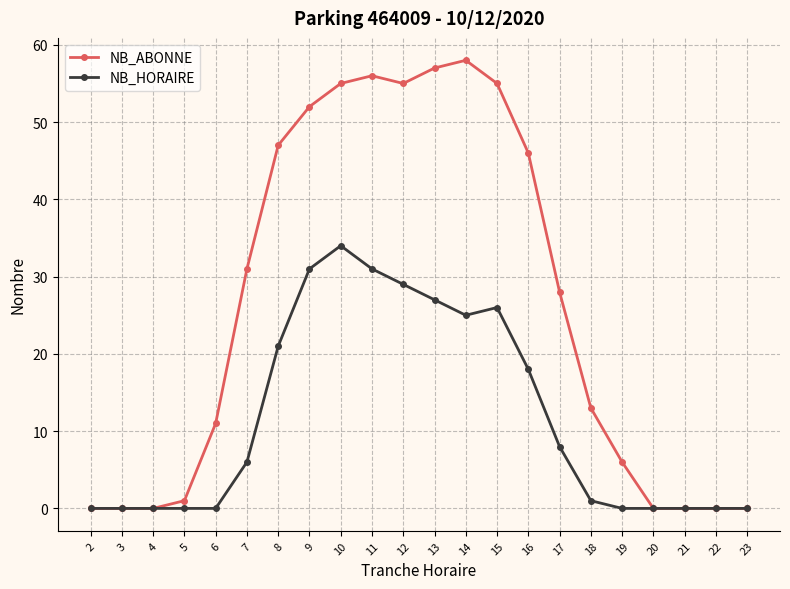

Reading left to right, what are all the values shown in this chart?

NB_ABONNE: 0	0	0	1	11	31	47	52	55	56	55	57	58	55	46	28	13	6	0	0	0	0
NB_HORAIRE: 0	0	0	0	0	6	21	31	34	31	29	27	25	26	18	8	1	0	0	0	0	0